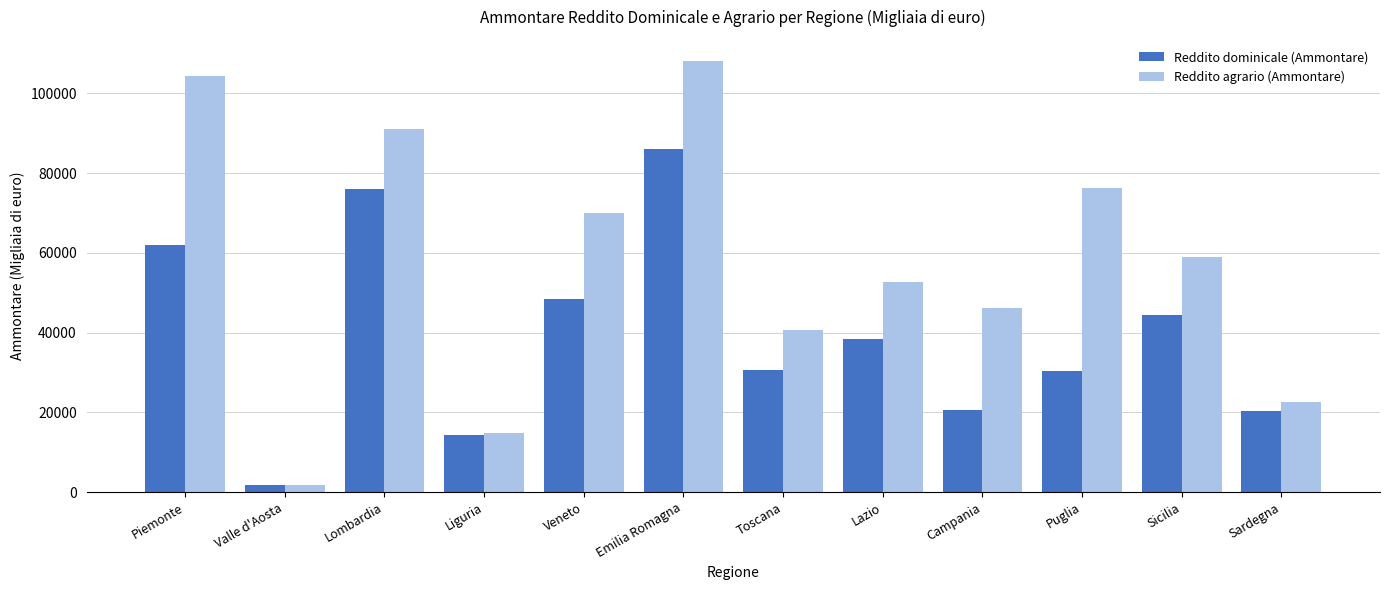

What is the difference between the maximum and minimum values in the Reddito agrario (Ammontare) series?

106089